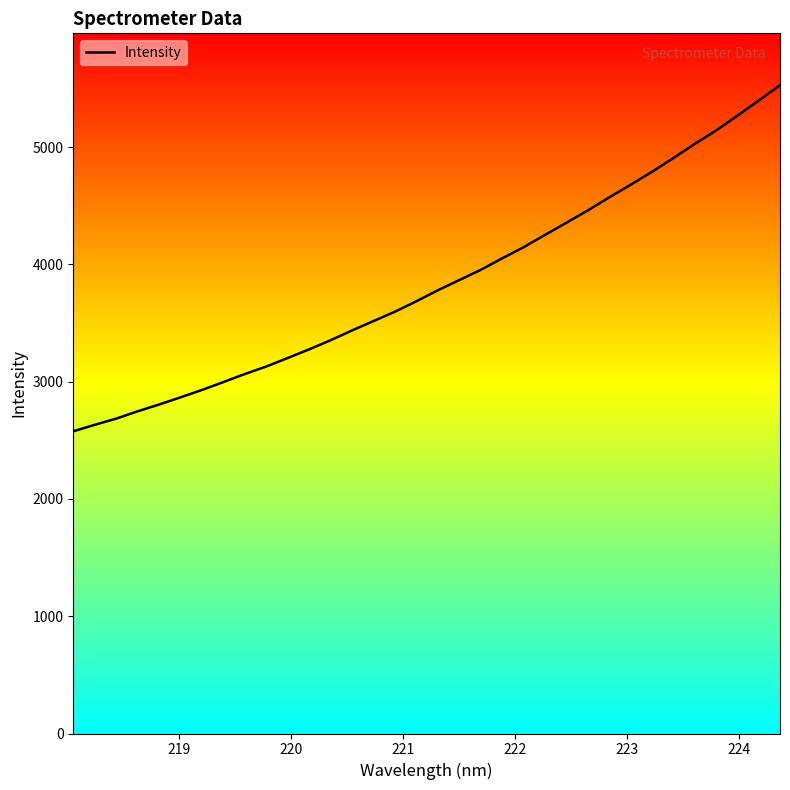

What is the smallest value displayed?

2576.6